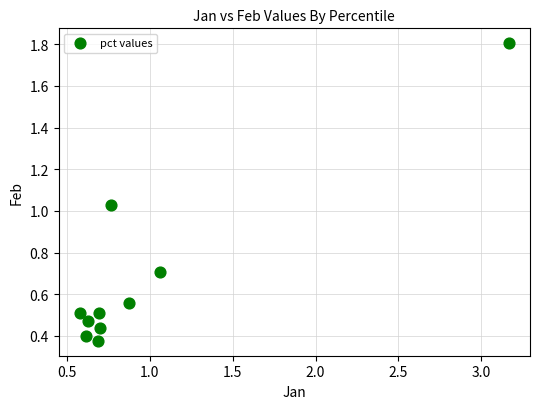

What is the range of Y values (max minus min)?

1.4